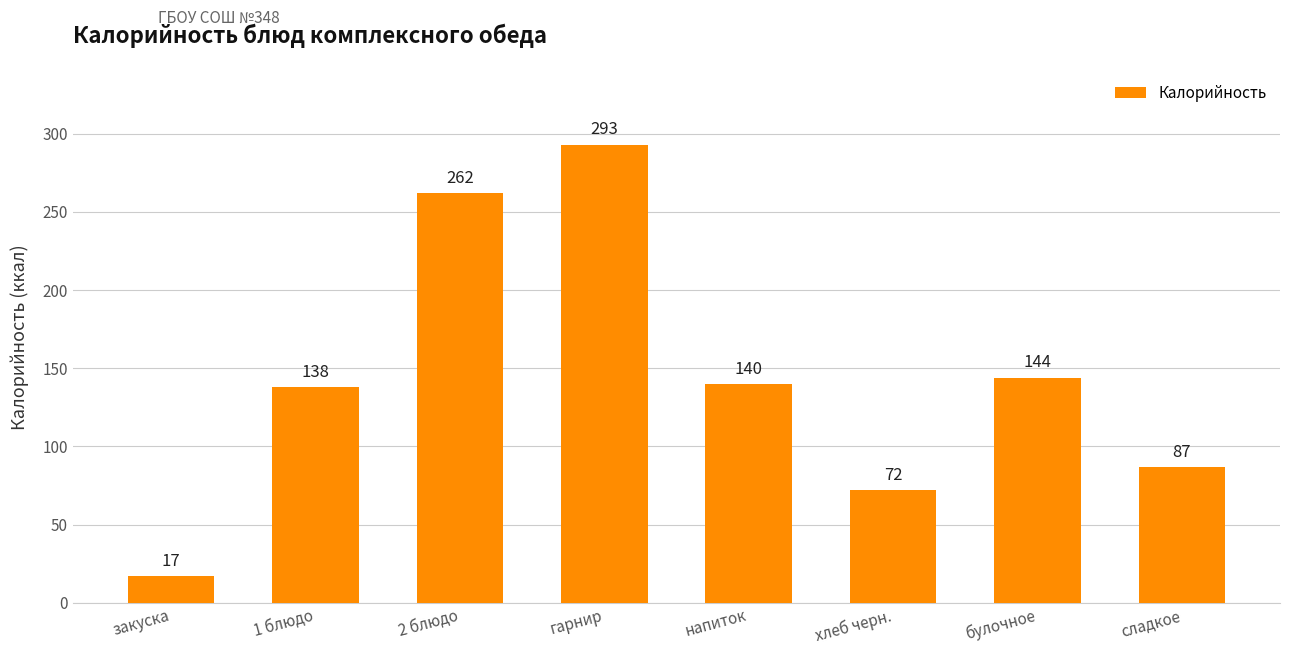

What is the sum of the values at хлеб черн. and булочное?

216